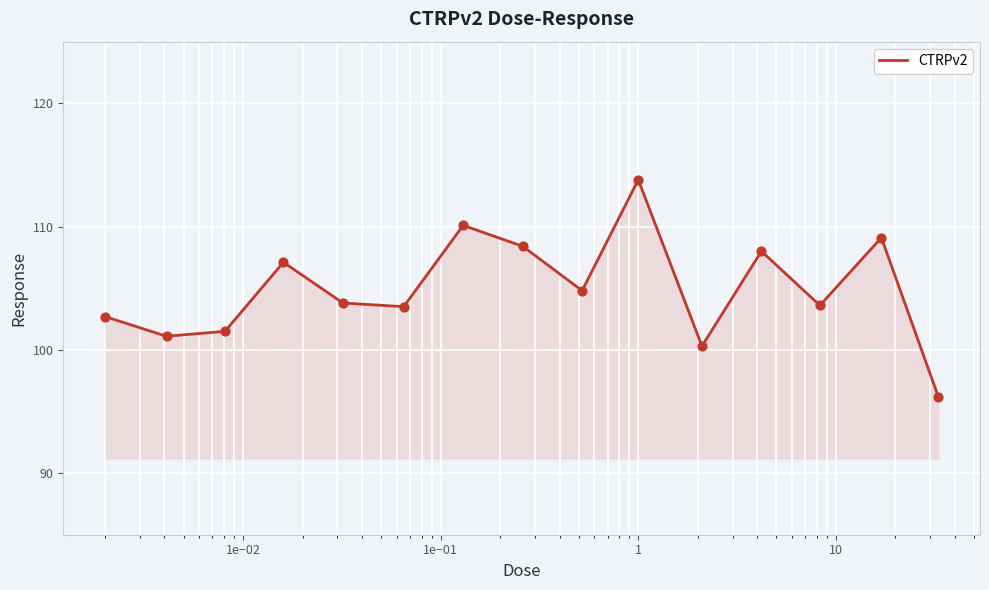

What is the maximum value shown in the chart?

113.8